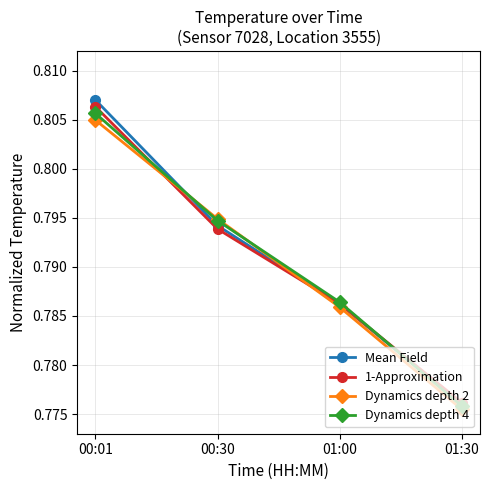

What position from the left is 00:30?

2